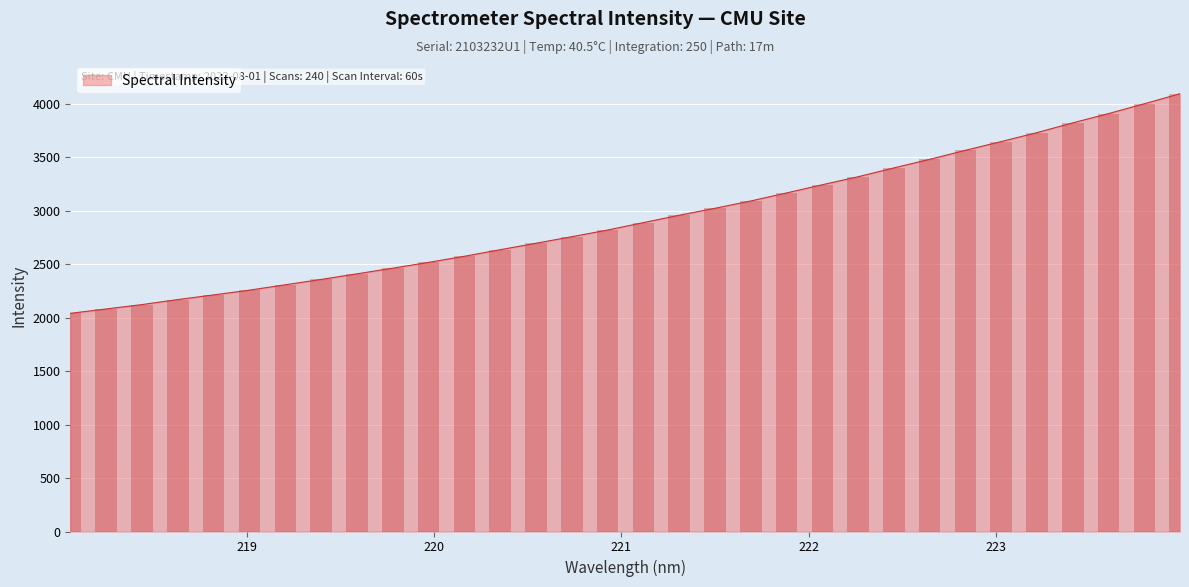

Which has a higher value, 222.0721 or 219.3979?

222.0721